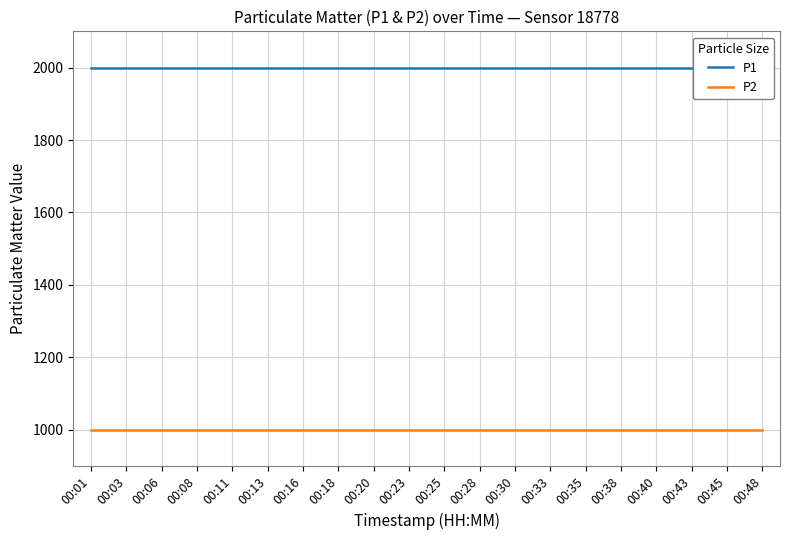

Which series has the largest total across all categories?

P1